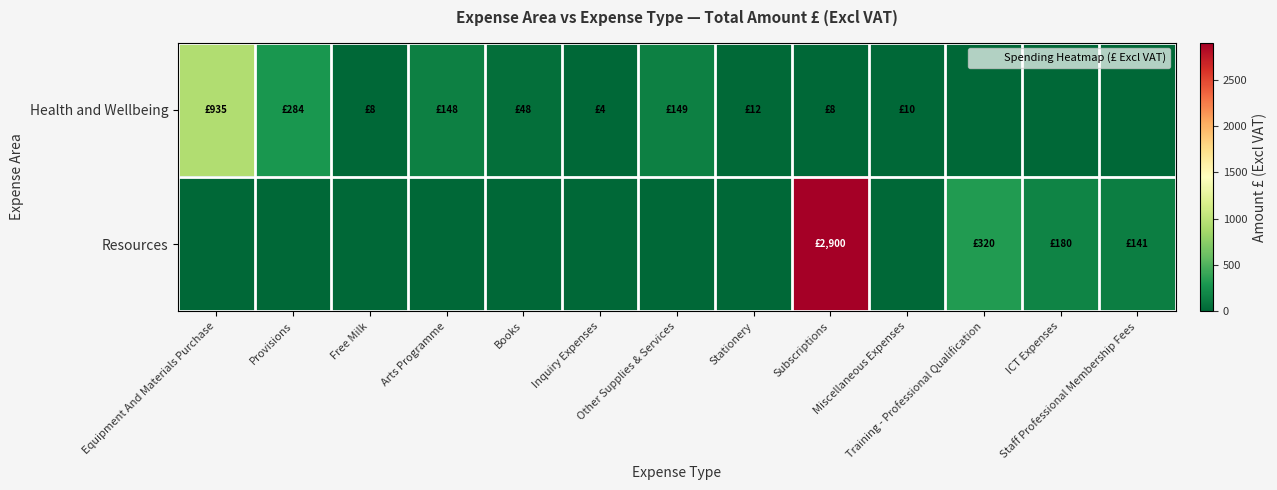

What is the difference between the highest and lowest values at Stationery?

12.5